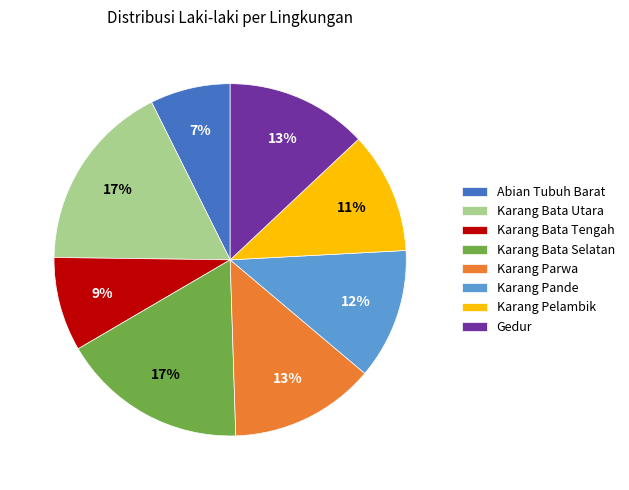

Is it true that Karang Pande is 12% of the pie?

True